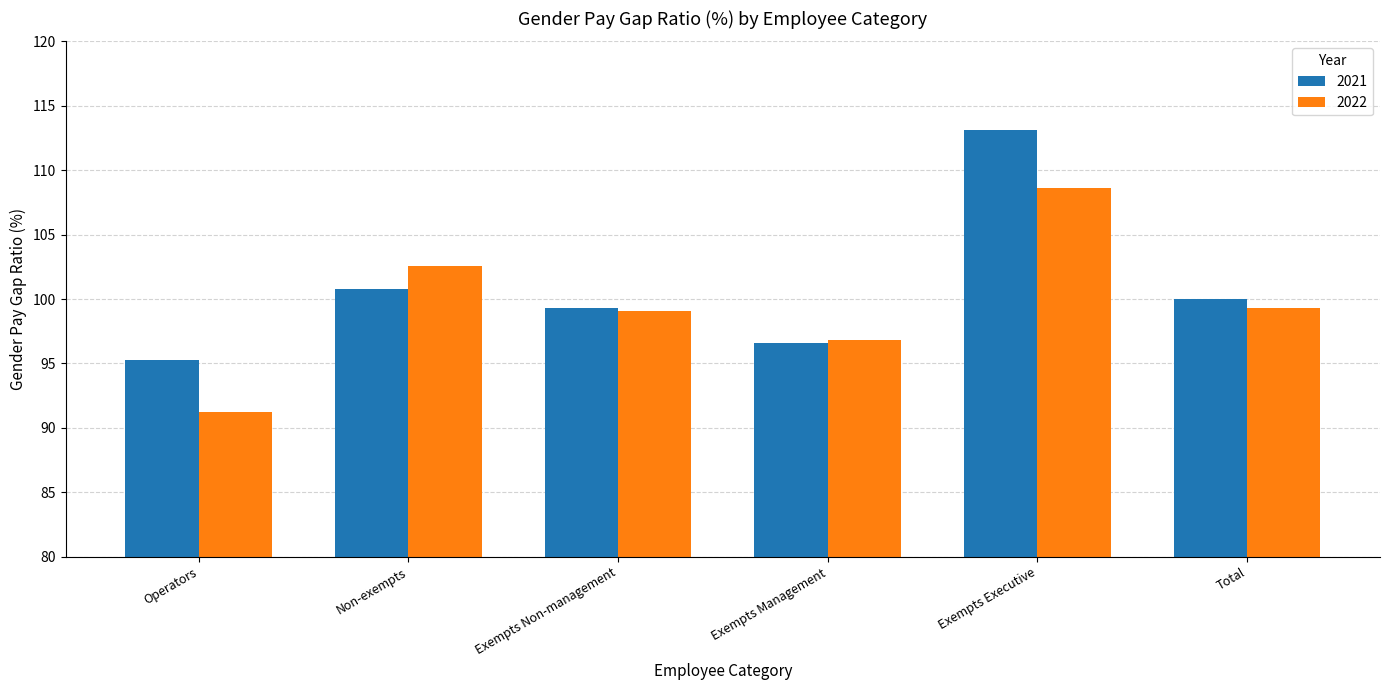

What is the approximate value of 2022 at Exempts Management?

96.8